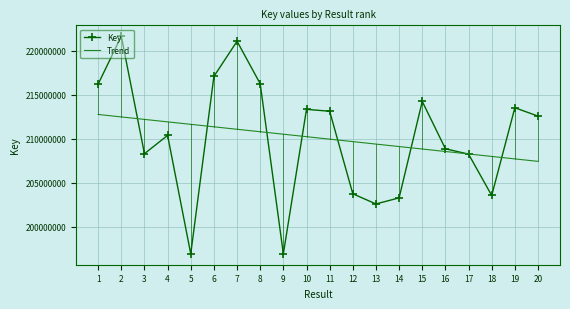

Which series has the largest range (max minus min)?

Key